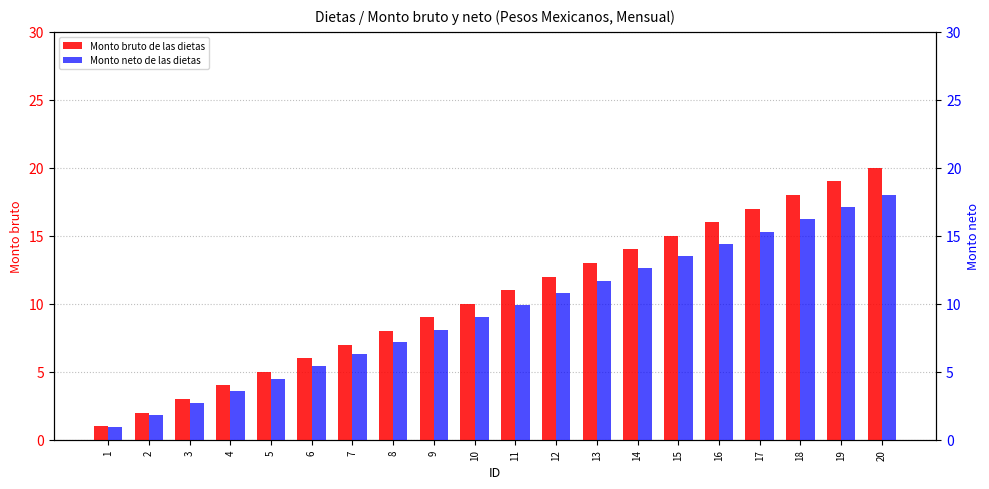

At 3, list the series in order from largest to smallest.

Monto bruto de las dietas, Monto neto de las dietas